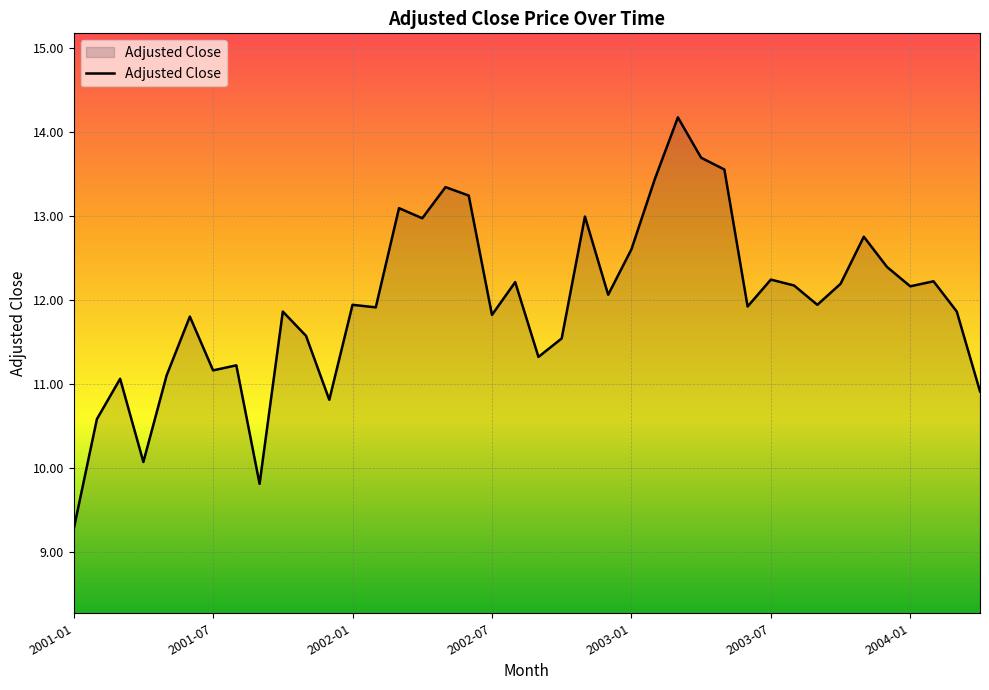

What is the smallest value displayed?

9.3